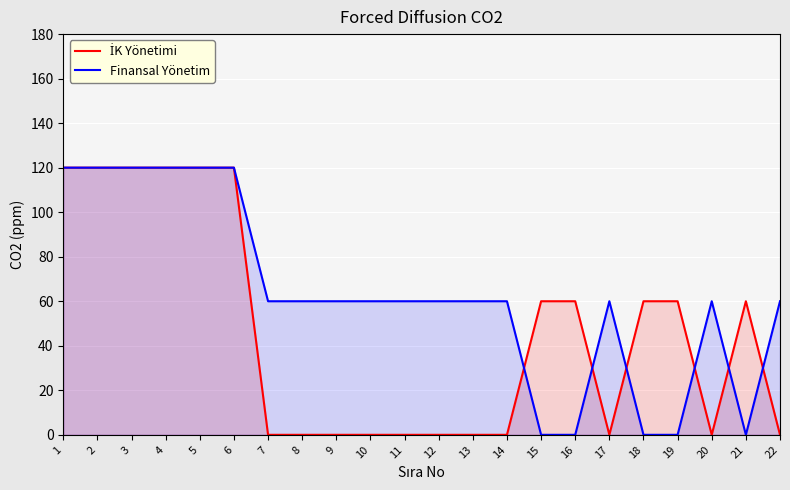

True or false: Finansal Yönetim has a value of 22 at 11.

False